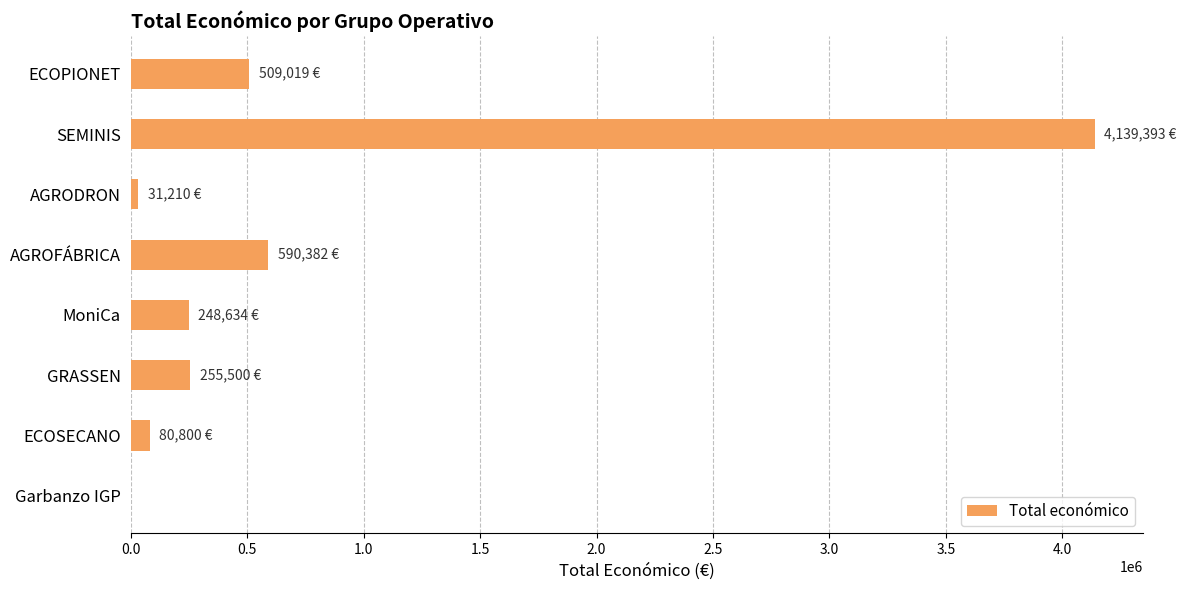

What is the change in value from GRASSEN to ECOPIONET?

+253519